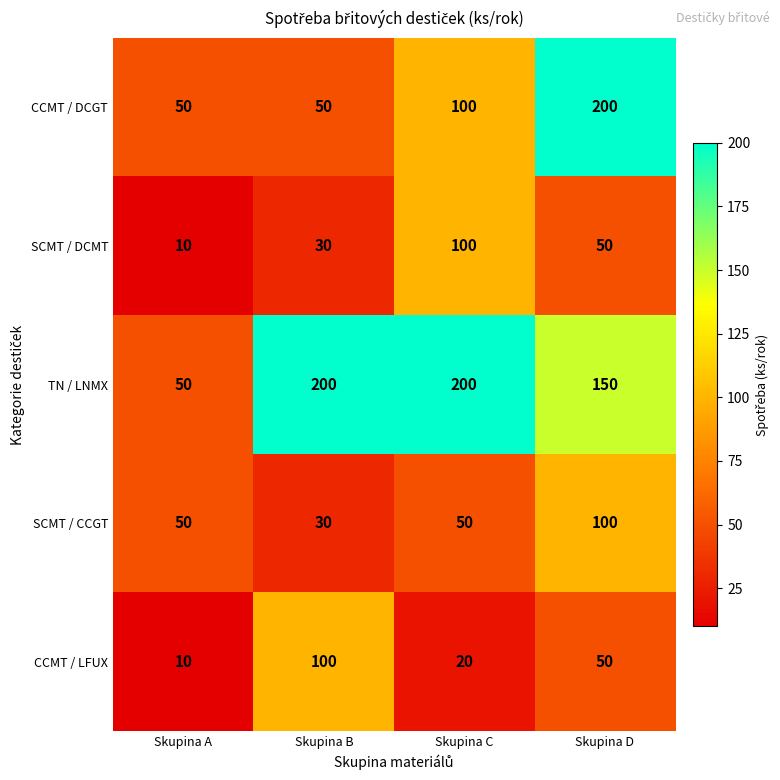

Between Skupina A and Skupina C, which series saw the biggest shift?

TN / LNMX